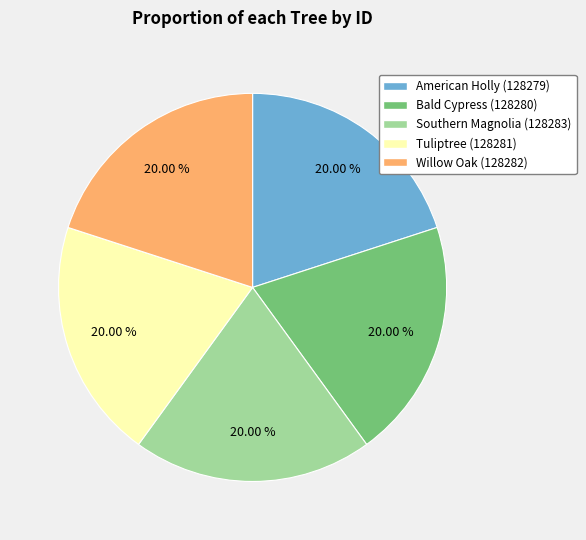

To the nearest percent, what portion does Tuliptree represent?

20%